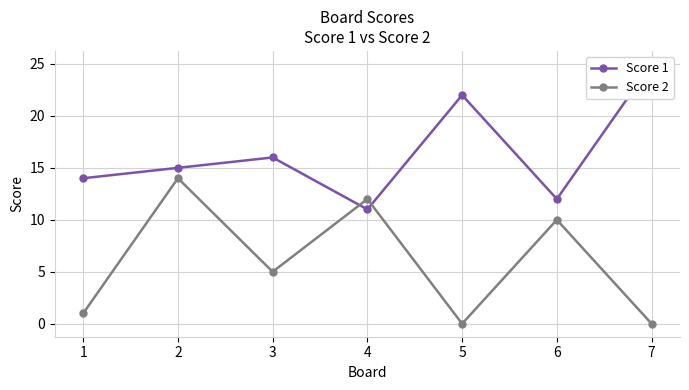

What is the approximate value of Score 2 at 2, to the nearest 10?

10